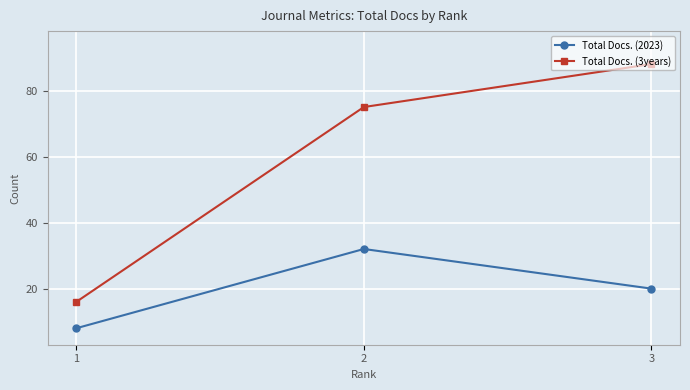

Rank the series by their average value, from highest to lowest.

Total Docs. (3years), Total Docs. (2023)